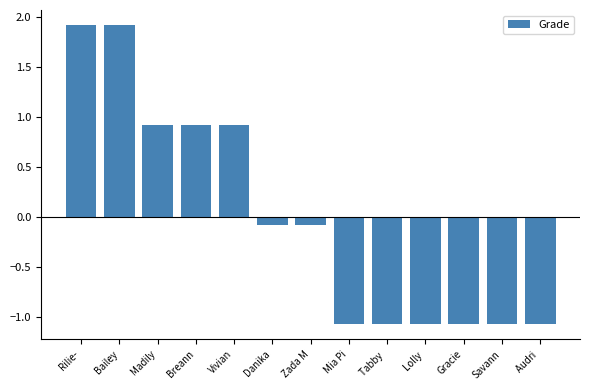

What is the difference between the values at Rilie- and Vivian?

1.0